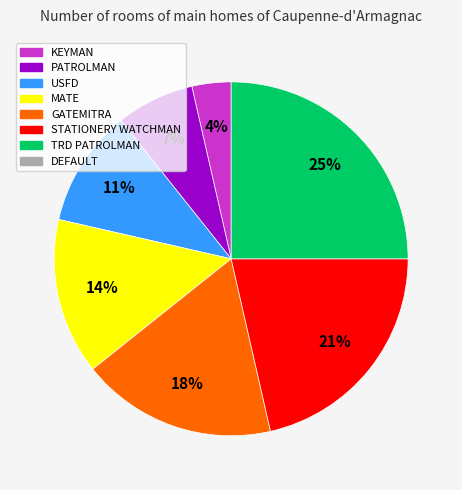

To the nearest percent, what is the difference between the largest and smallest slice percentages?

21%